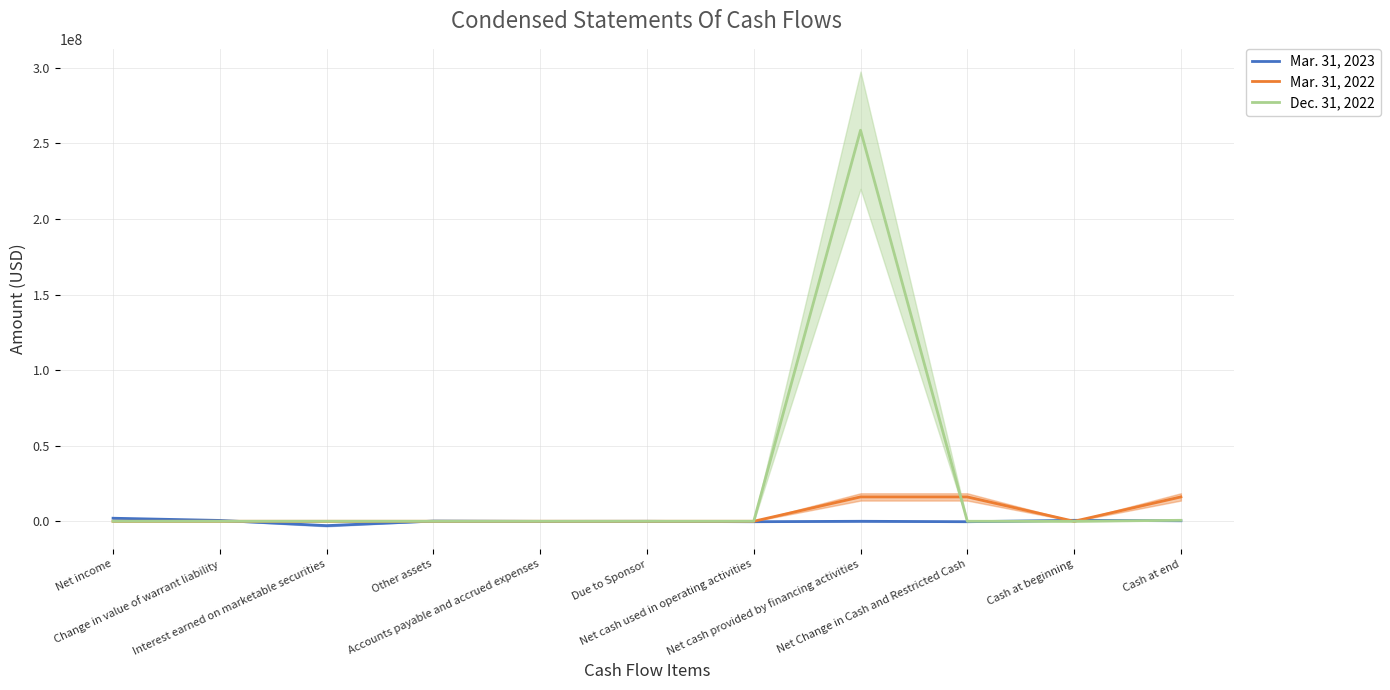

Read the Mar. 31, 2023 value at Net cash used in operating activities, to the nearest 50.

-298450